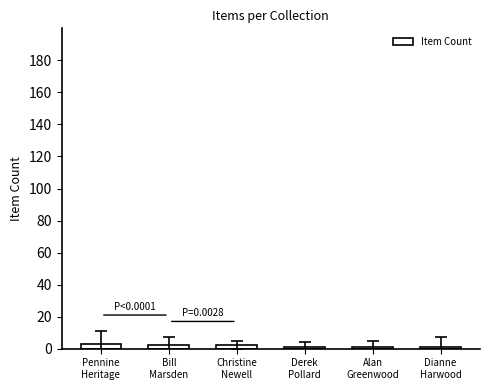

What value does the data have at Derek
Pollard?

1